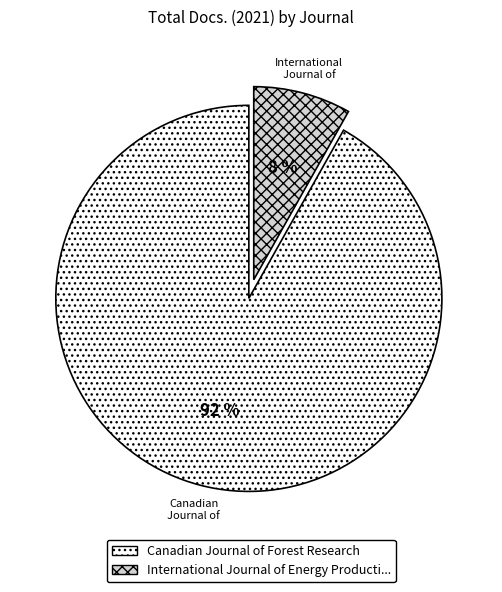

How many slices are in this pie chart?

2